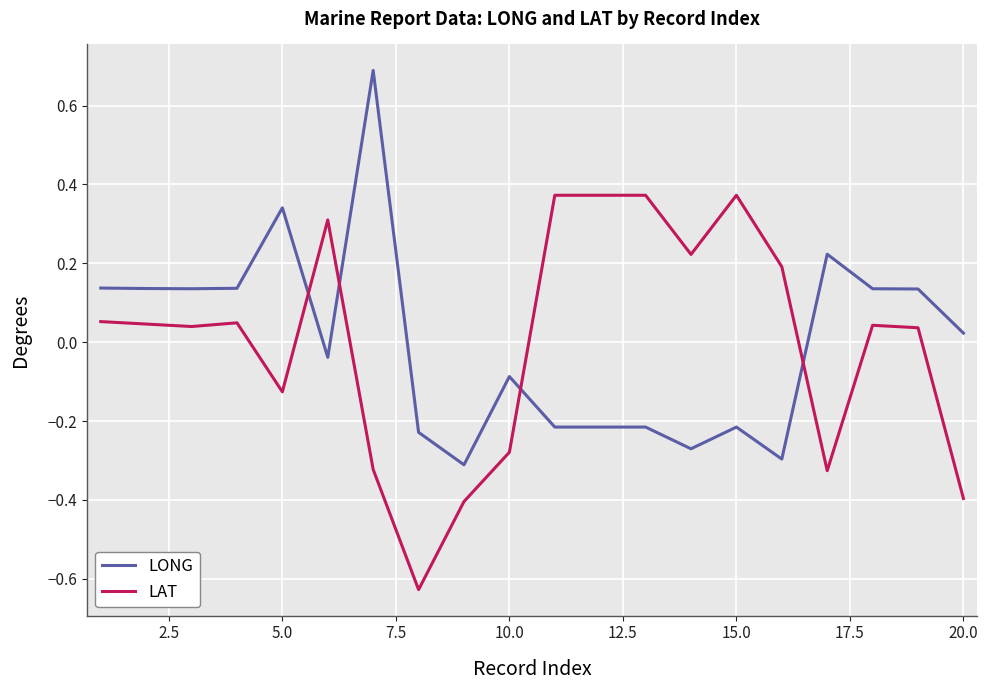

What is the maximum value shown in the chart?

0.7